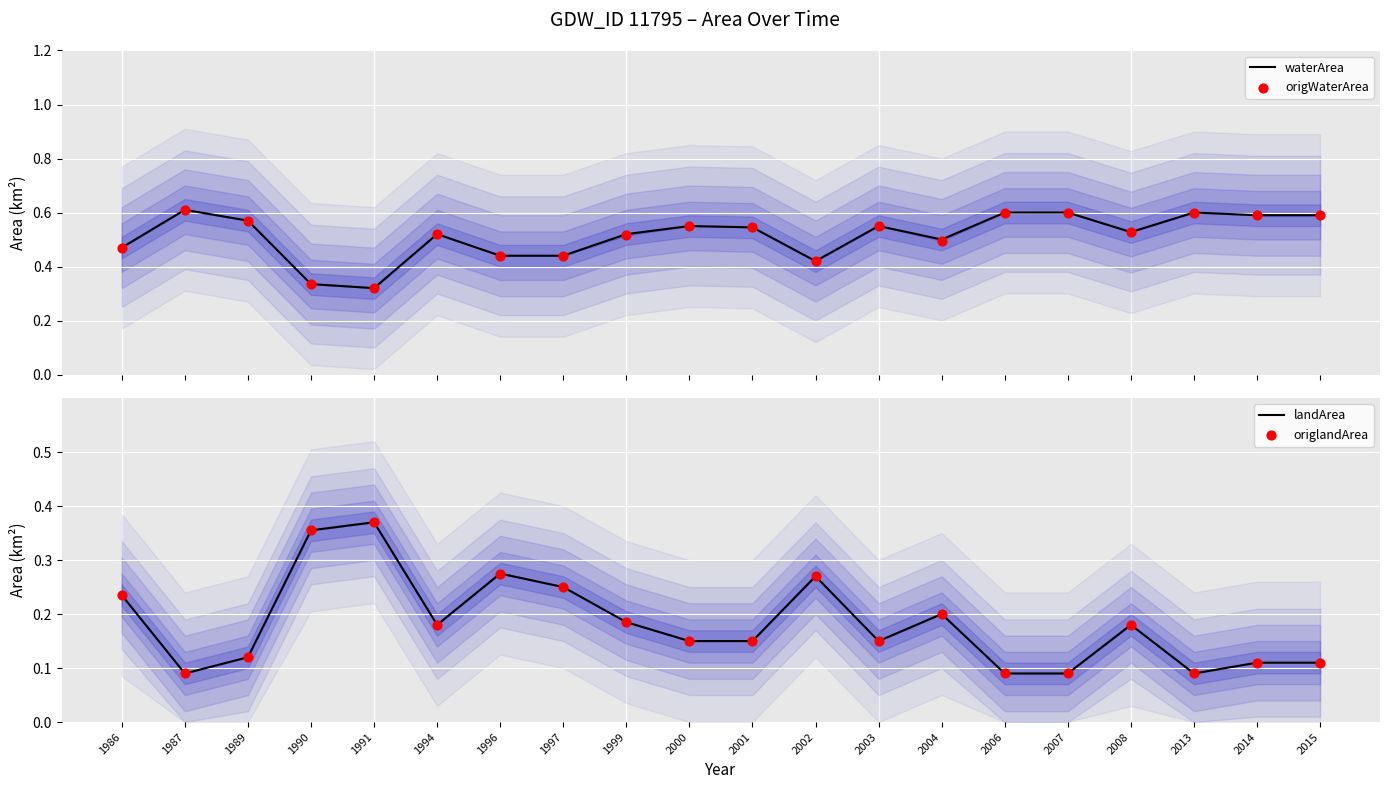

Is the value of origWaterArea at 2013 greater than the value of landArea at 1986?

Yes